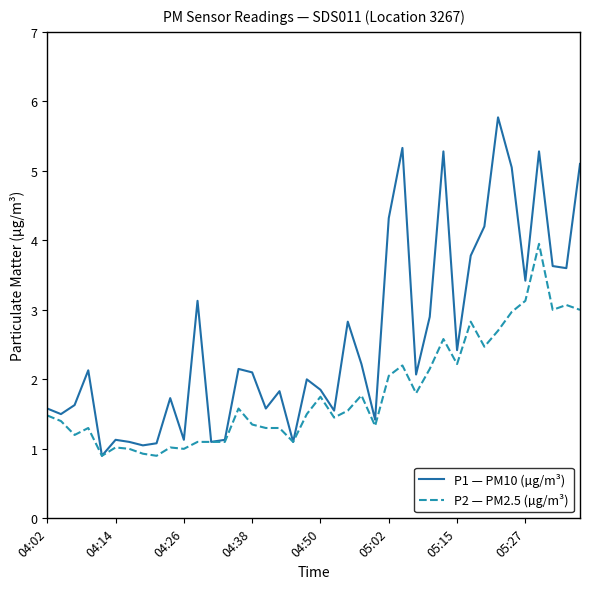

Which series has the largest range (max minus min)?

P1 — PM10 (µg/m³)